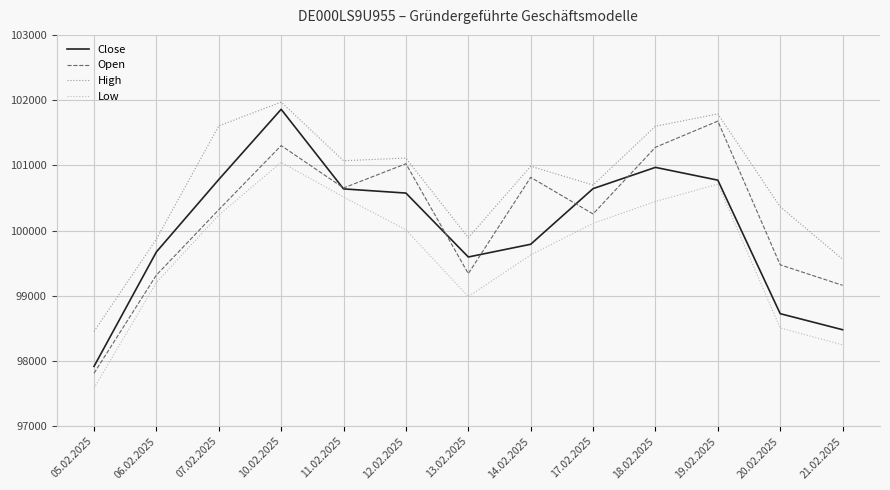

Is it true that Low equals 175976 at 18.02.2025?

False